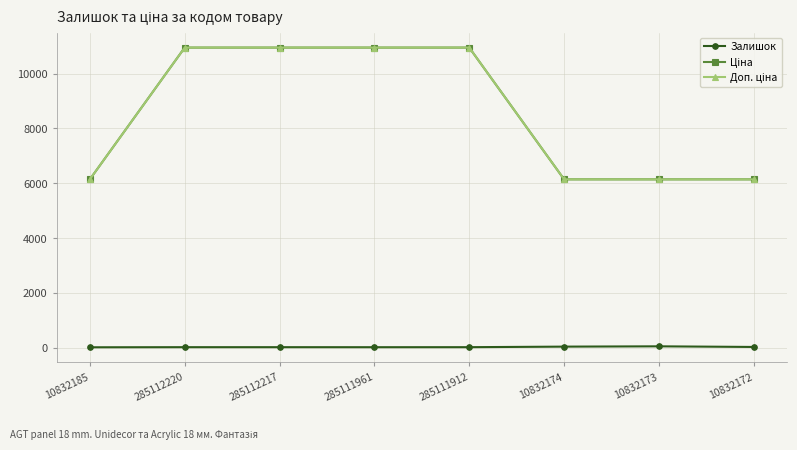

Reading right to left, extract all data points from this chart.

Залишок: 10832172=26.0	10832173=49.0	10832174=38.0	285111912=18.0	285111961=17.0	285112217=18.0	285112220=18.0	10832185=14.0
Ціна: 10832172=6143.2	10832173=6143.2	10832174=6143.2	285111912=10952.0	285111961=10952.0	285112217=10952.0	285112220=10952.0	10832185=6143.2
Доп. ціна: 10832172=6143.2	10832173=6143.2	10832174=6143.2	285111912=10952.0	285111961=10952.0	285112217=10952.0	285112220=10952.0	10832185=6143.2